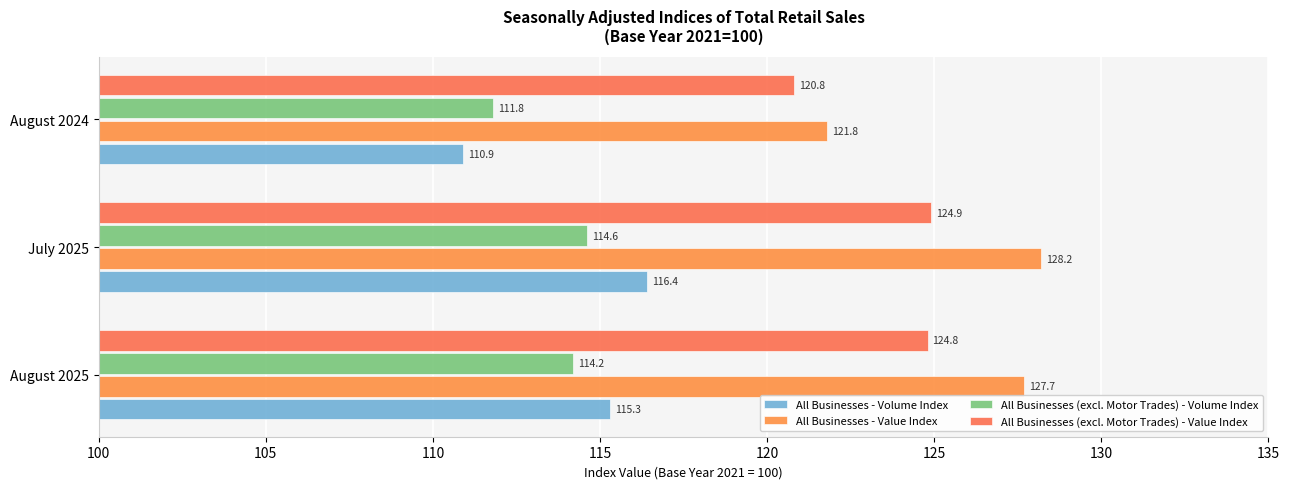

Reading left to right, extract all data points from this chart.

All Businesses - Volume Index: 115.3	116.4	110.9
All Businesses - Value Index: 127.7	128.2	121.8
All Businesses (excl. Motor Trades) - Volume Index: 114.2	114.6	111.8
All Businesses (excl. Motor Trades) - Value Index: 124.8	124.9	120.8